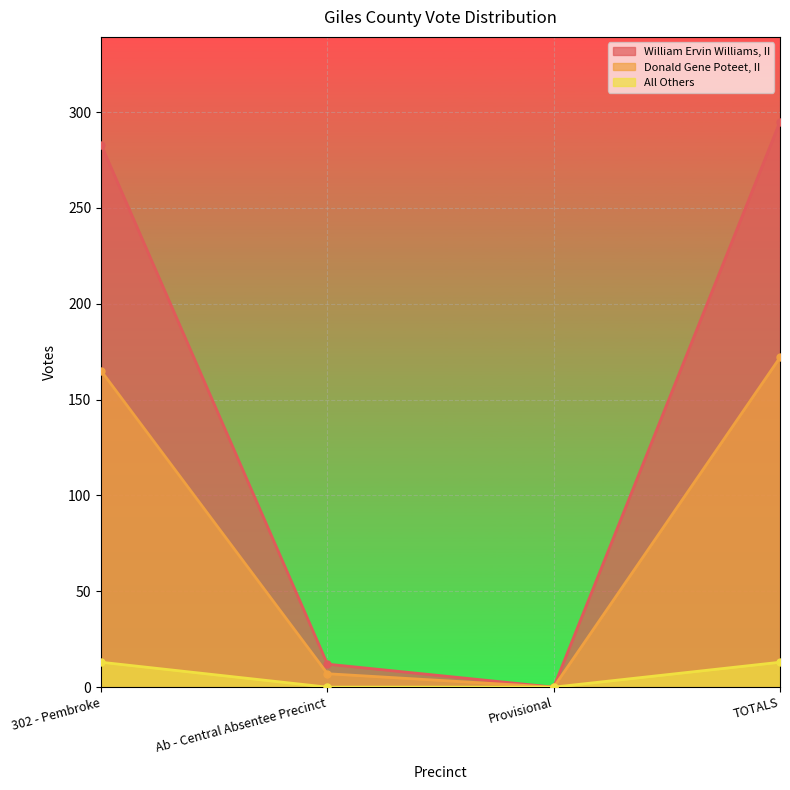

What is the value of the All Others point at the 1st from the left?

13